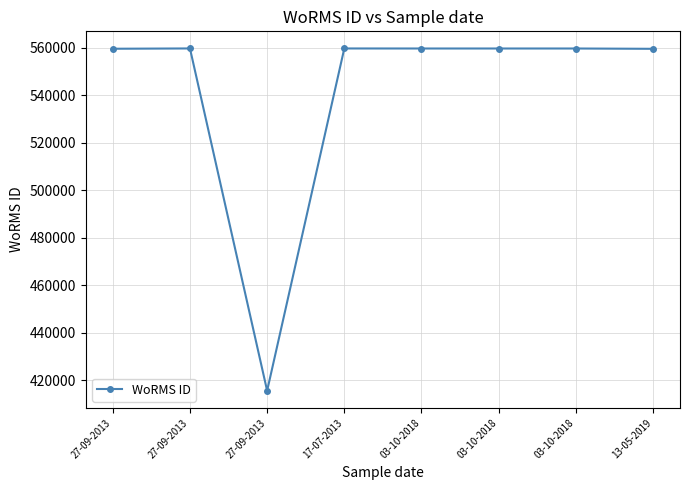

How many interior local peaks (higher than both neighbors) does the data have?

2